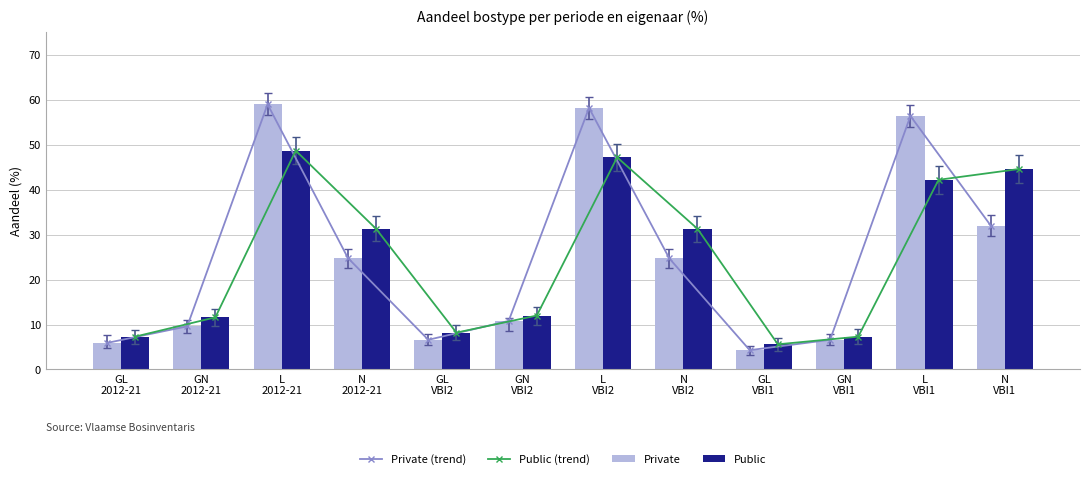

What is the sum of all Public values?

297.3